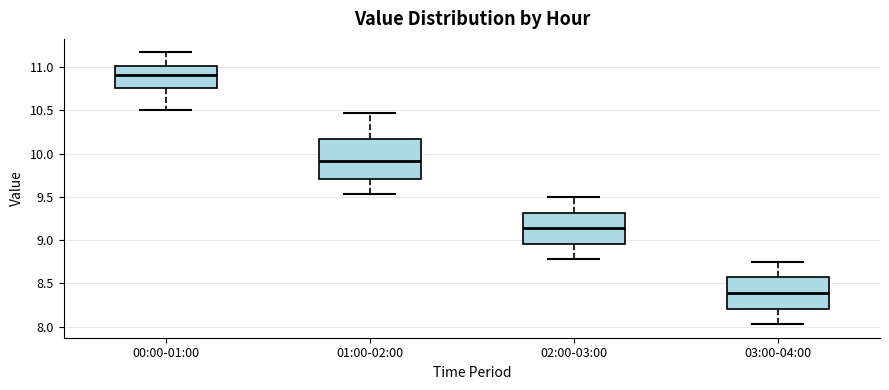

Which box is the tallest, from its lower edge to its upper edge?

01:00-02:00